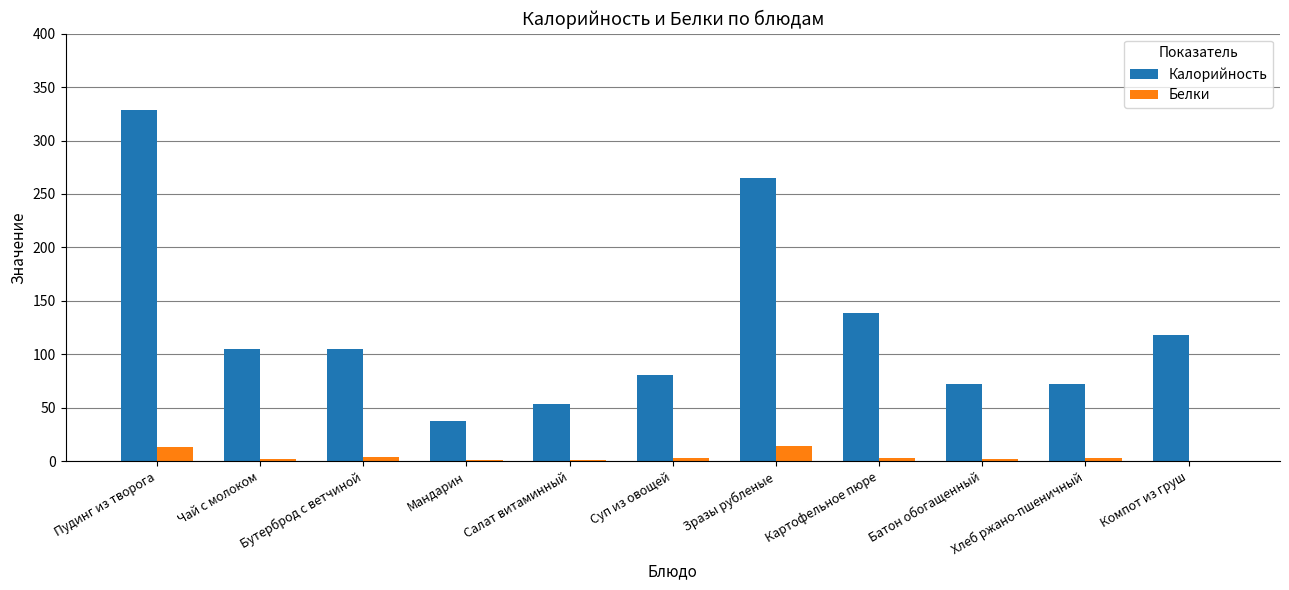

Which series changed the most between Салат витаминный and Зразы рубленые?

Калорийность